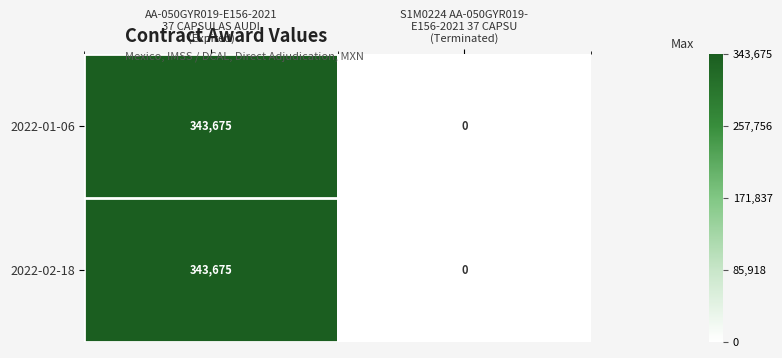

What is the sum of all 2022-02-18 values?

343675